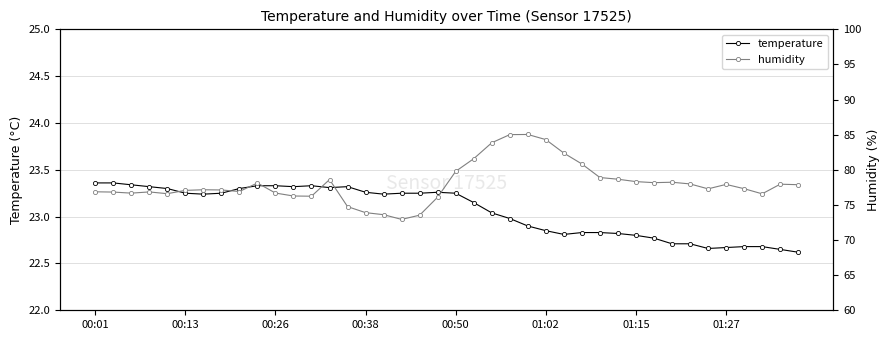

Count the number of data series in this chart.

2